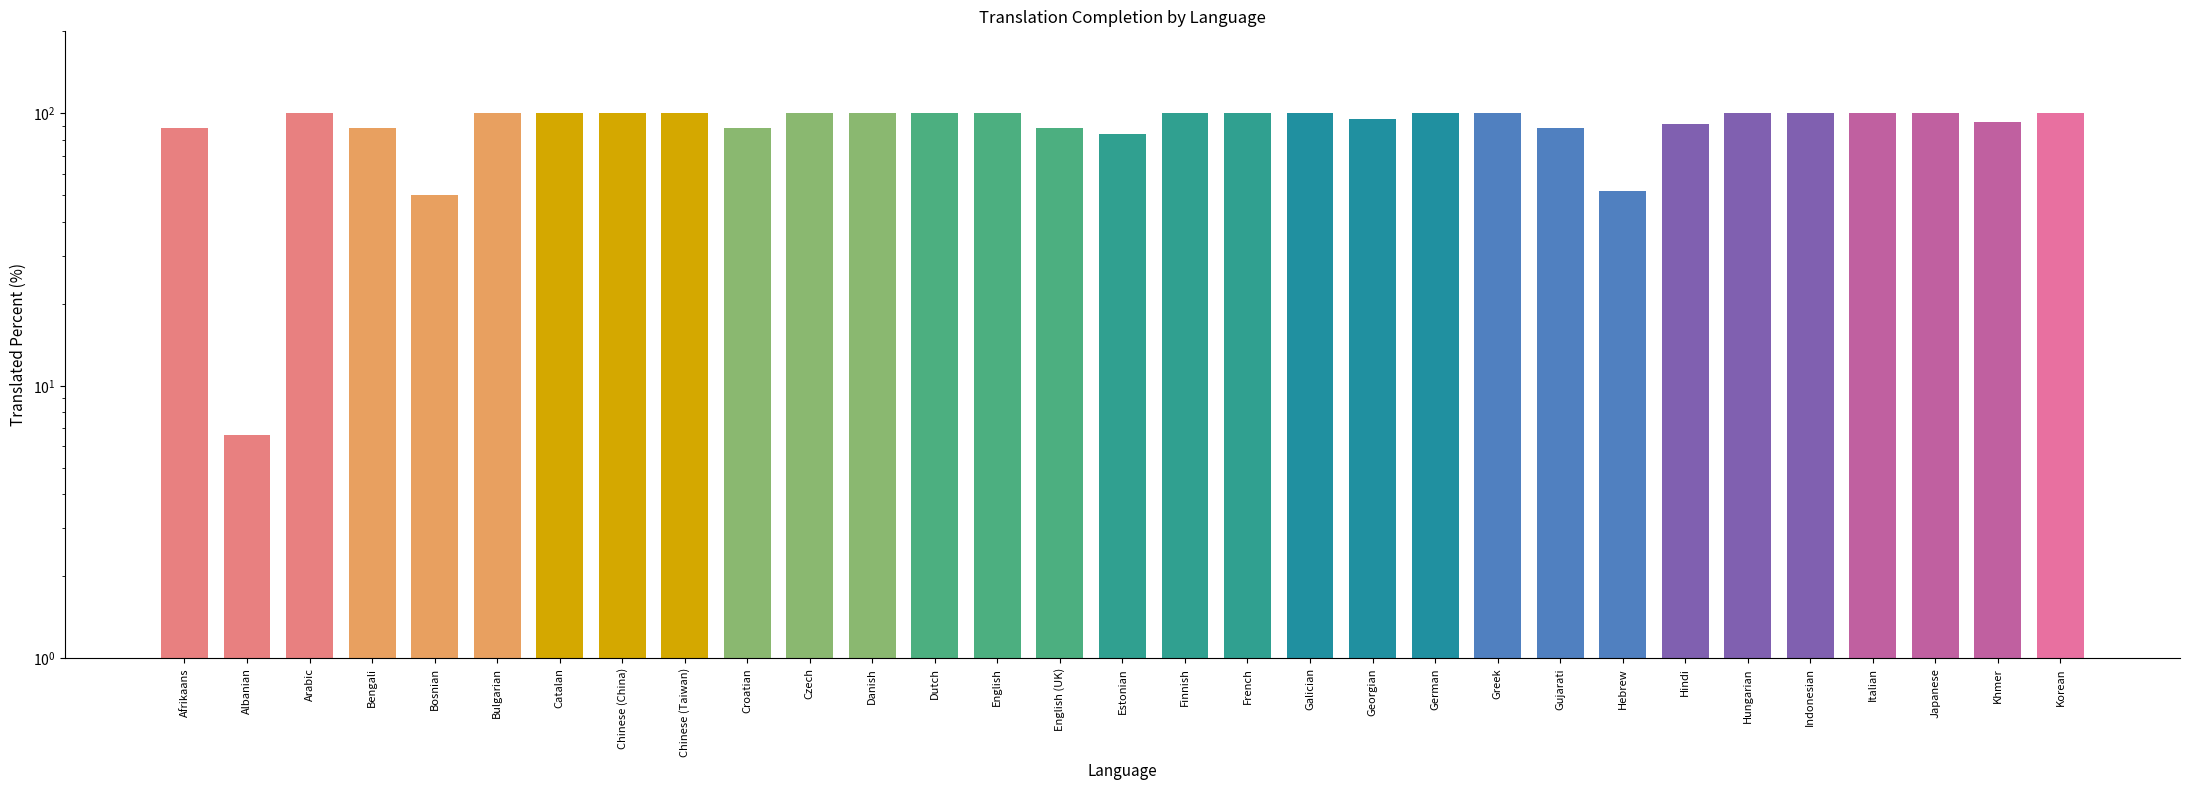

What is the difference between the maximum and minimum values?

93.4